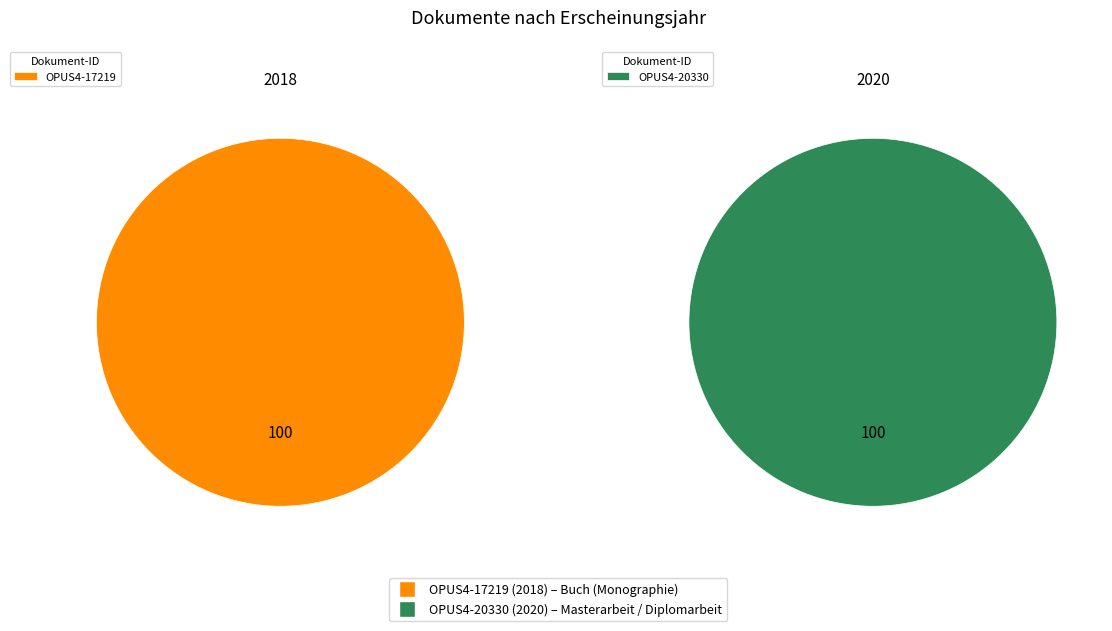

The OPUS4-17219 slice represents 60% of the pie. True or false?

False